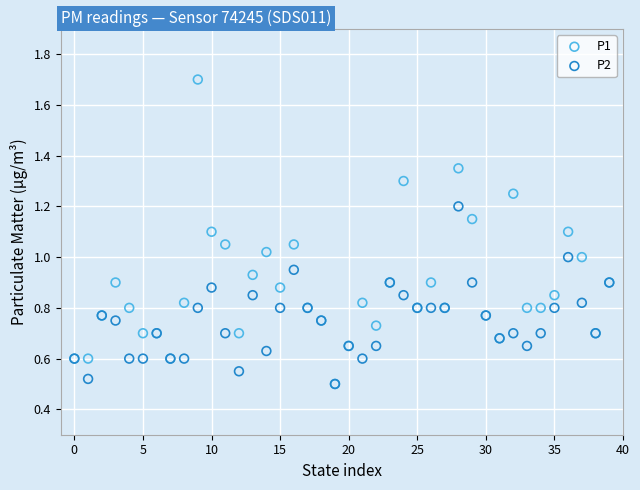

What are all the series names shown in the legend?

P1, P2